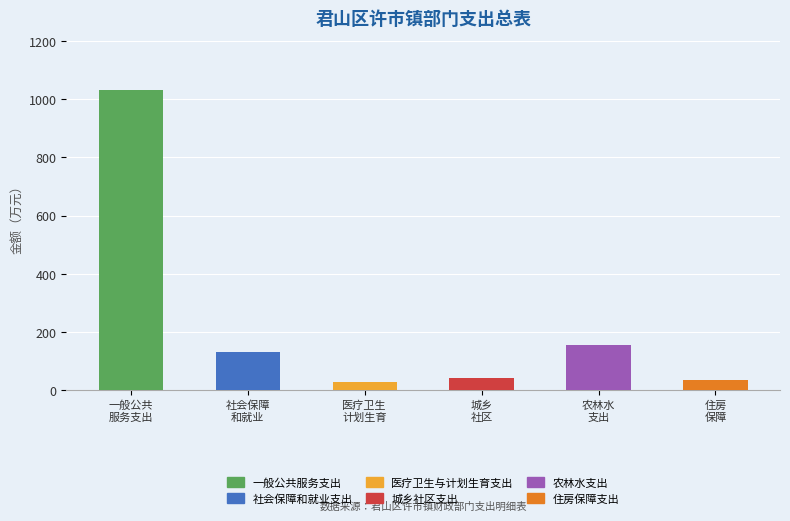

Which label corresponds to the largest value in the chart?

一般公共
服务支出